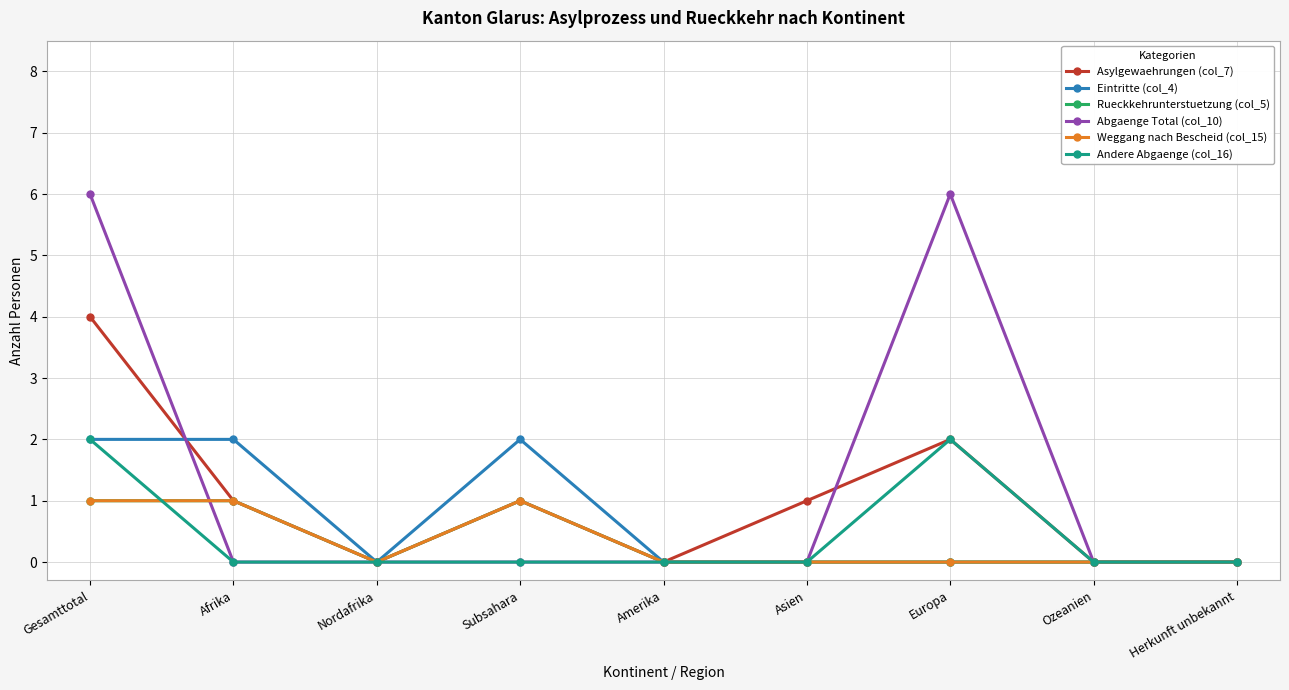

What is the label of the 7th point from the left?

Europa